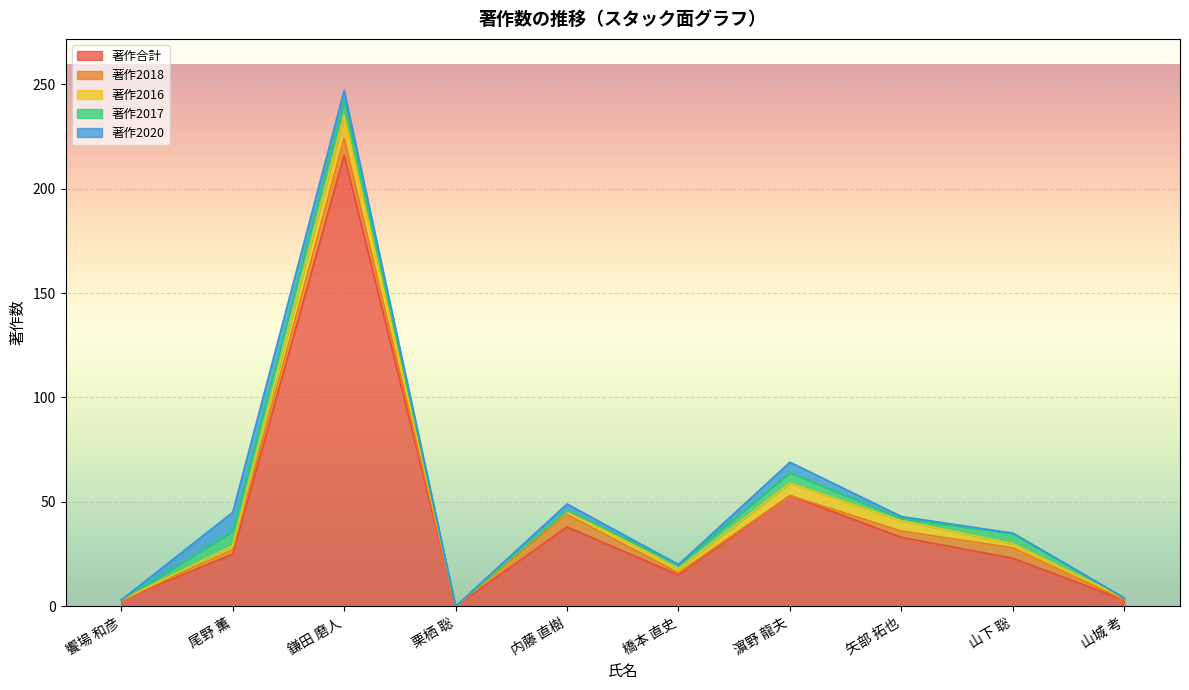

What is the sum of the 著作2018 values at 内藤 直樹 and 山下 聡?

11